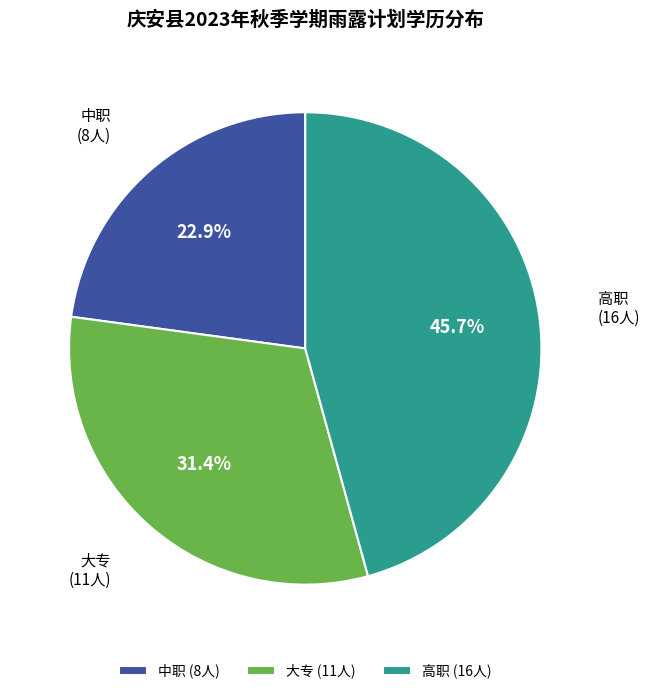

Does 中职 account for over 50% of the chart?

No